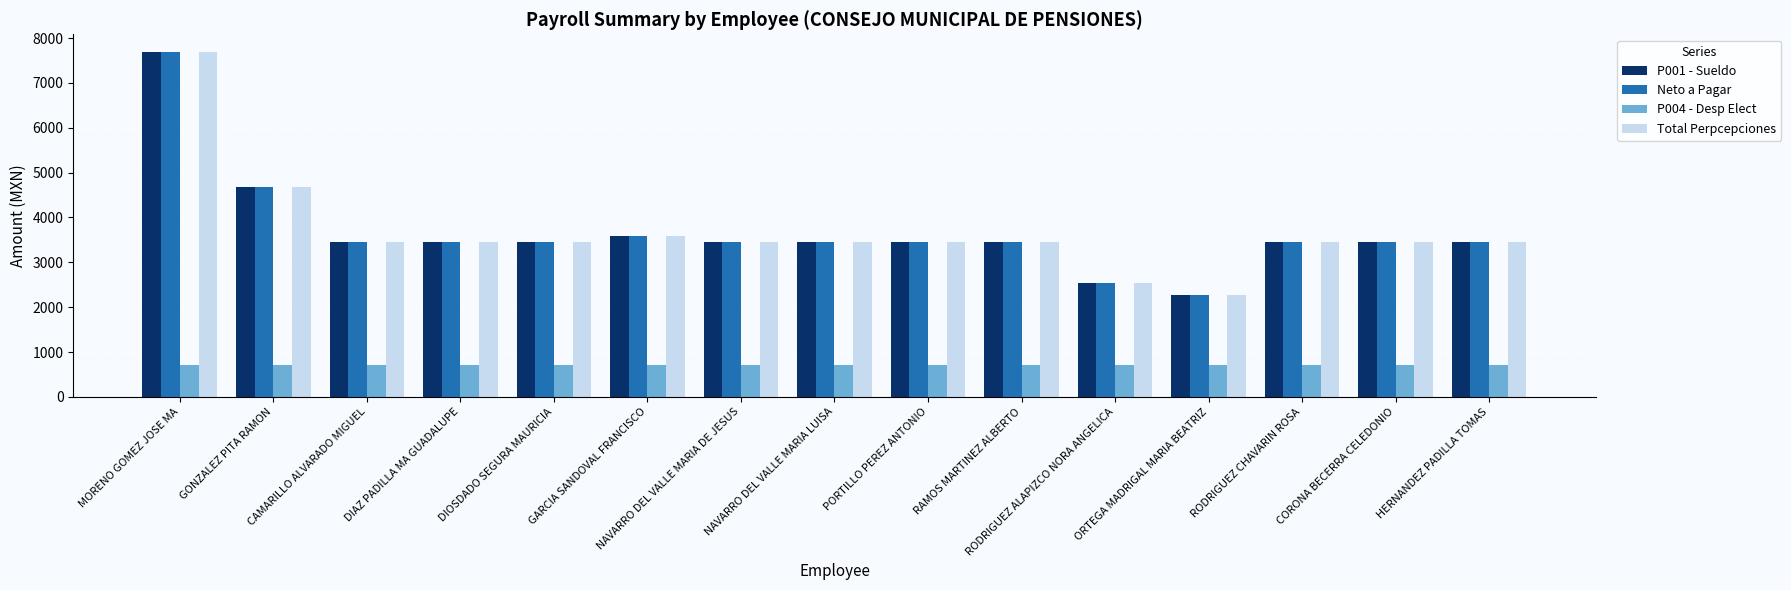

What is the label of the 14th bar from the left?

CORONA BECERRA CELEDONIO